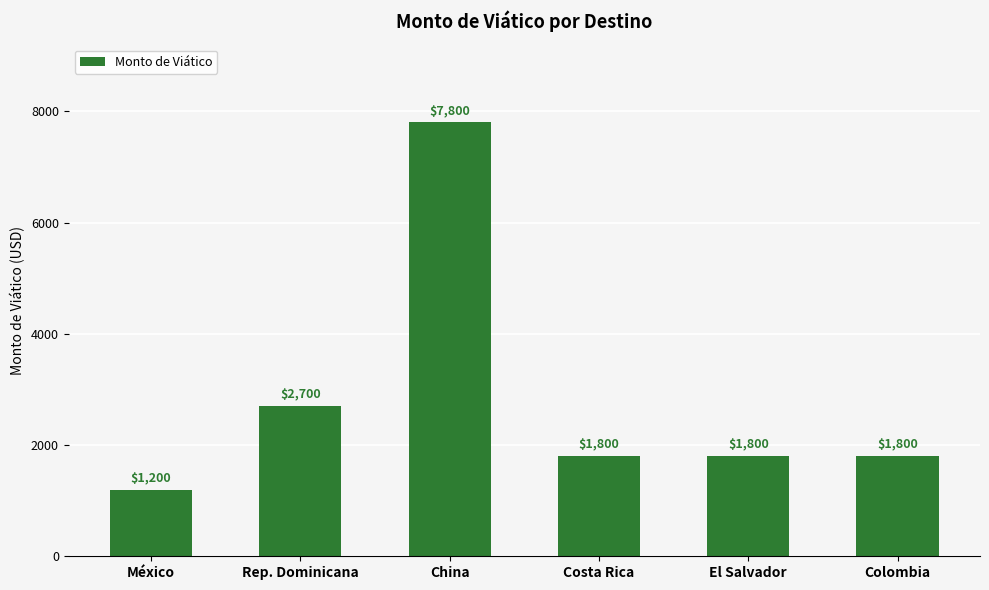

What position from the right is Rep. Dominicana?

5